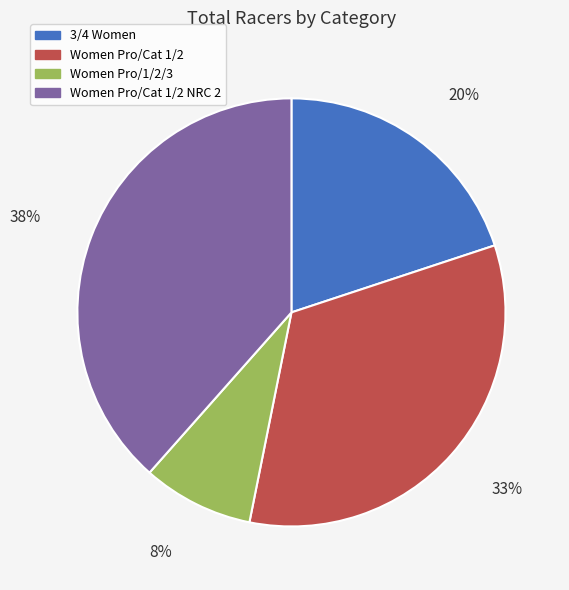

To the nearest percent, what is the difference between the largest and smallest slice percentages?

30%